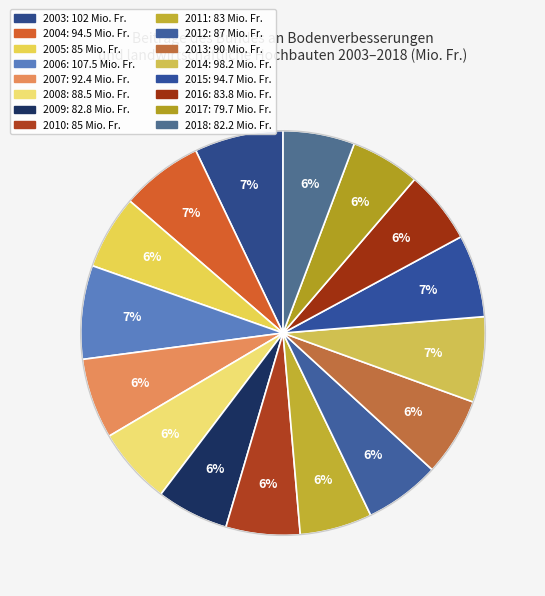

True or false: 2012 accounts for 15% of the total.

False